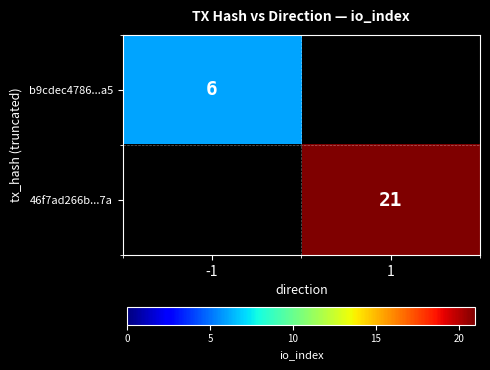

True or false: b9cdec4786...a5 has a value of 6 at -1.

True